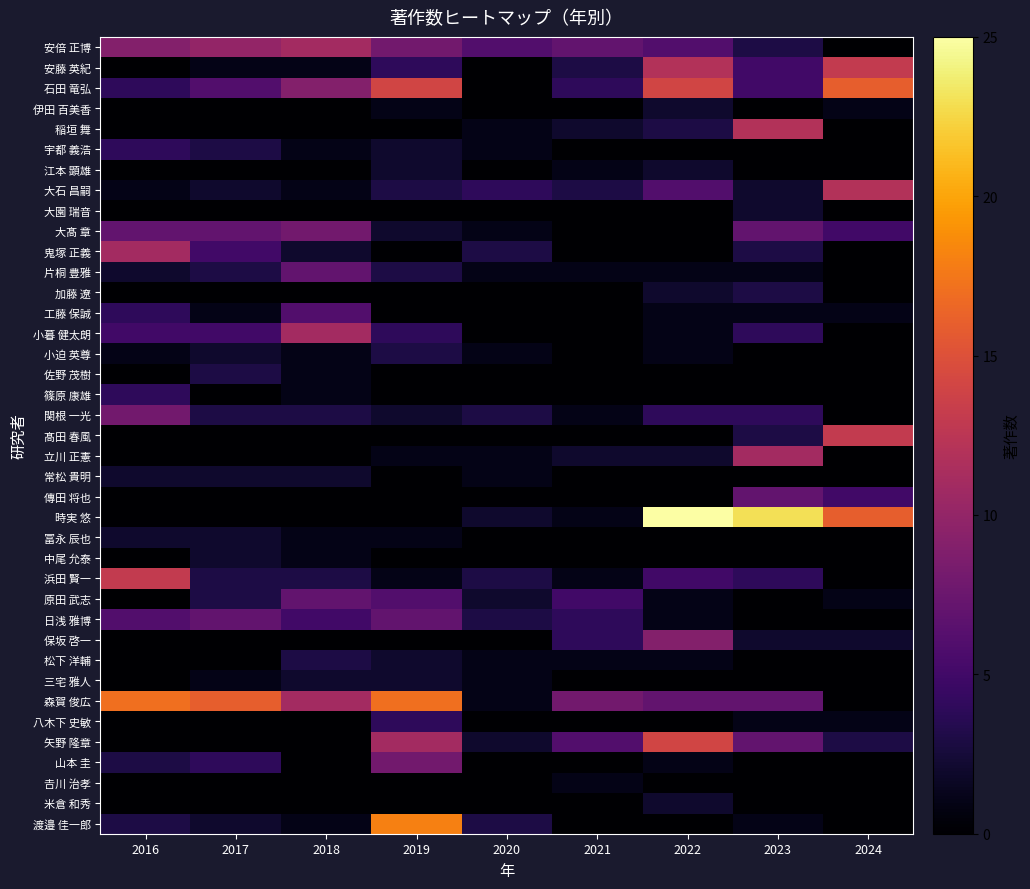

At which category is the sum across all series the highest?

2019